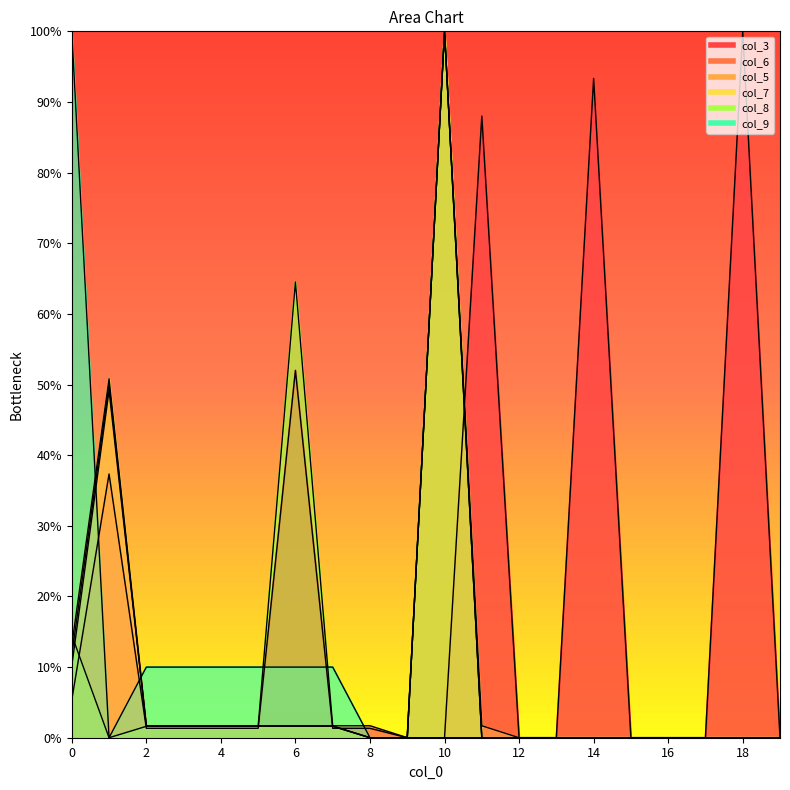

What is the difference between the highest and lowest values at 8?

1.7